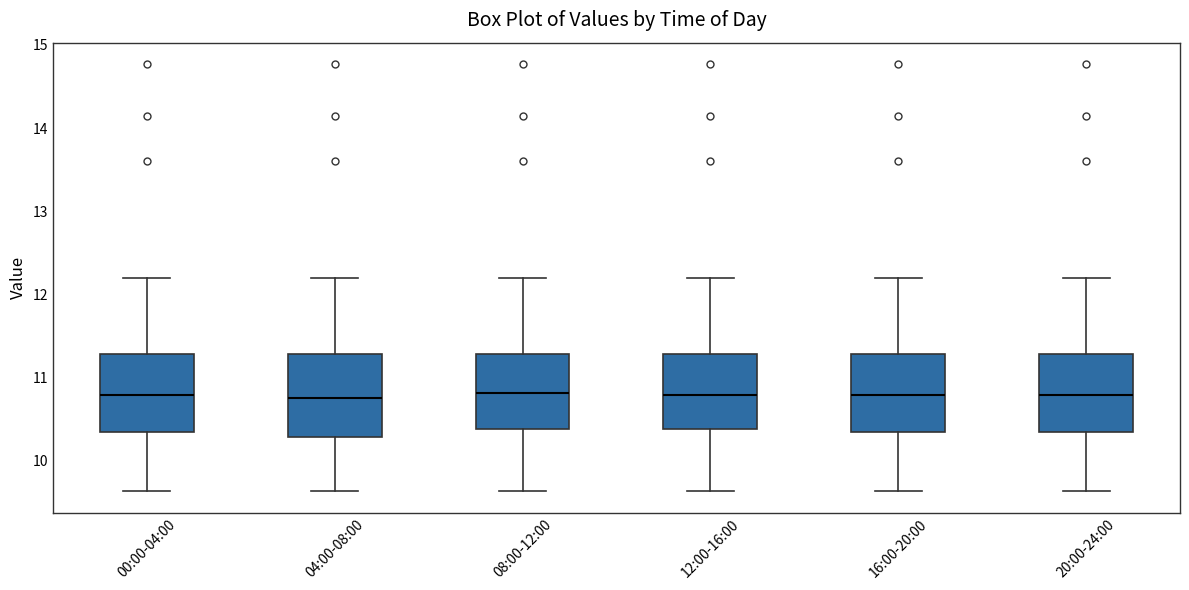

Reading left to right, transcribe this box plot: for each box, give where its median line is, the range the box spans, and where its two whiskers end, as read against the y-axis. The values are not printed on the chart, so give them approximately, as read against the axis.

00:00-04:00: median 10.8, box 10.3 to 11.3, whiskers 9.6 to 12.2
04:00-08:00: median 10.8, box 10.3 to 11.3, whiskers 9.6 to 12.2
08:00-12:00: median 10.8, box 10.4 to 11.3, whiskers 9.6 to 12.2
12:00-16:00: median 10.8, box 10.4 to 11.3, whiskers 9.6 to 12.2
16:00-20:00: median 10.8, box 10.3 to 11.3, whiskers 9.6 to 12.2
20:00-24:00: median 10.8, box 10.3 to 11.3, whiskers 9.6 to 12.2